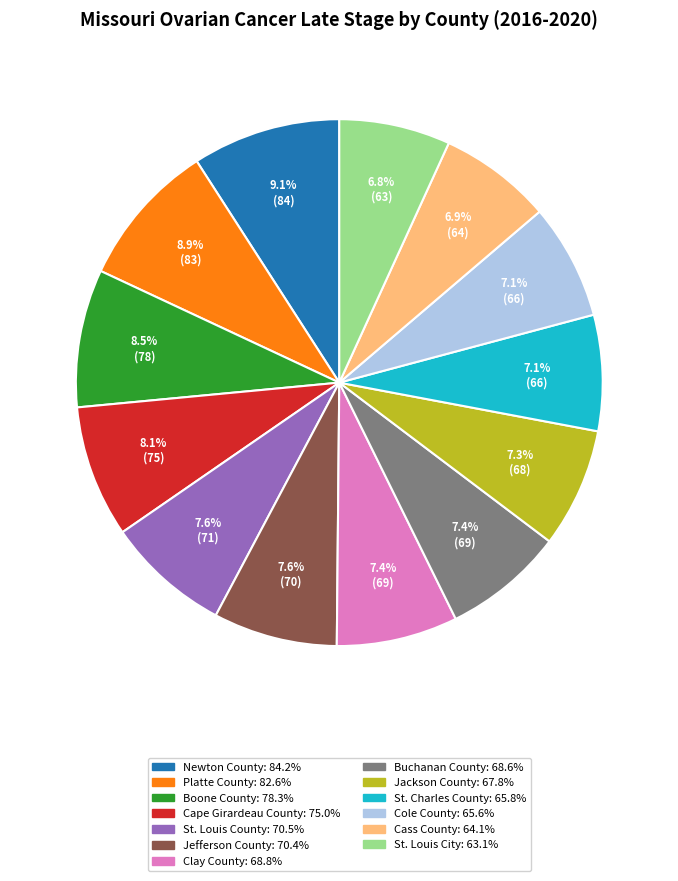

Is the sum of Boone County and St. Charles County greater than half?

No